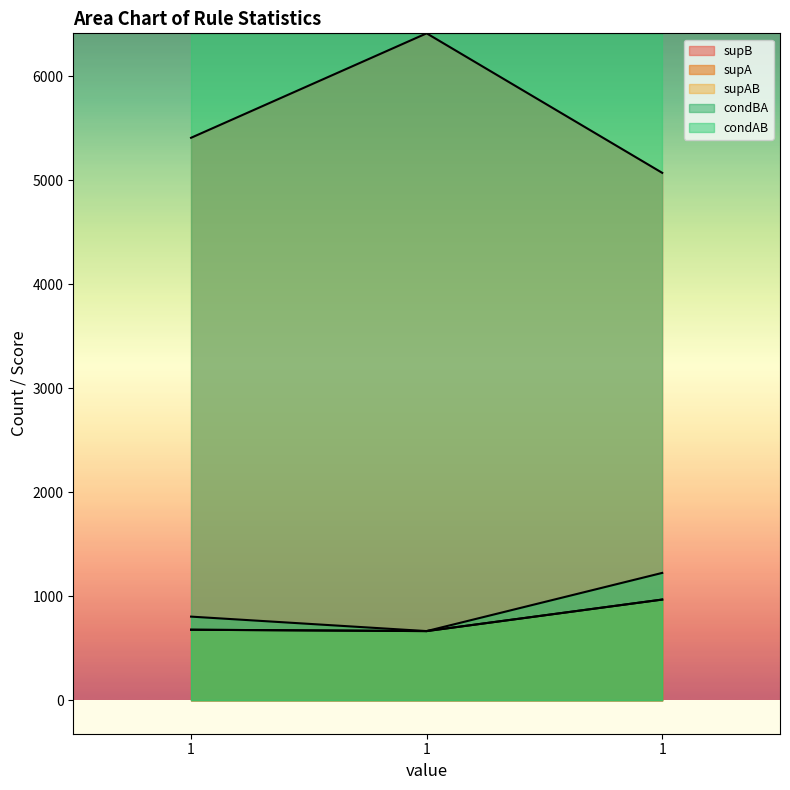

Where does the supAB series first go above 679?

1